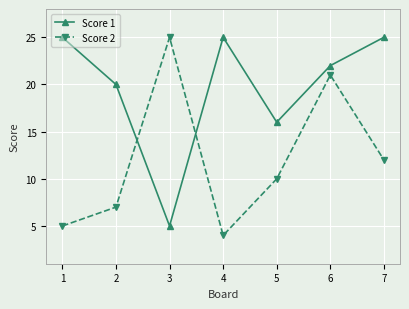

List the series in order of their overall mean, highest first.

Score 1, Score 2